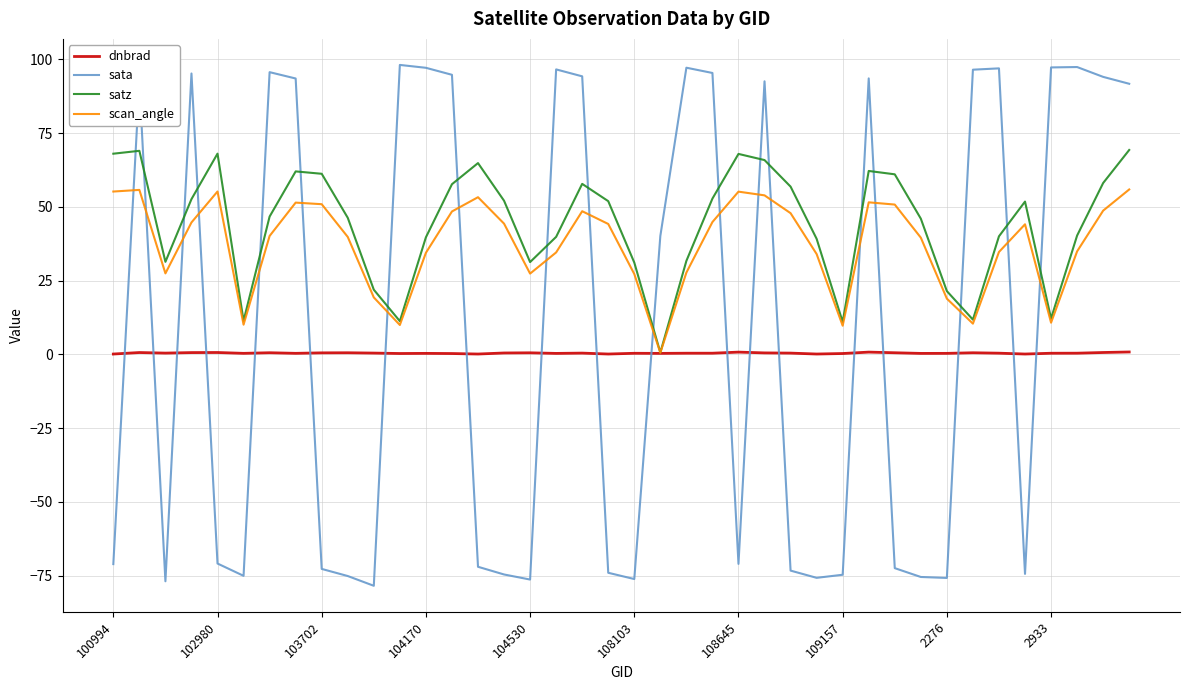

Which series has the widest spread of values?

sata